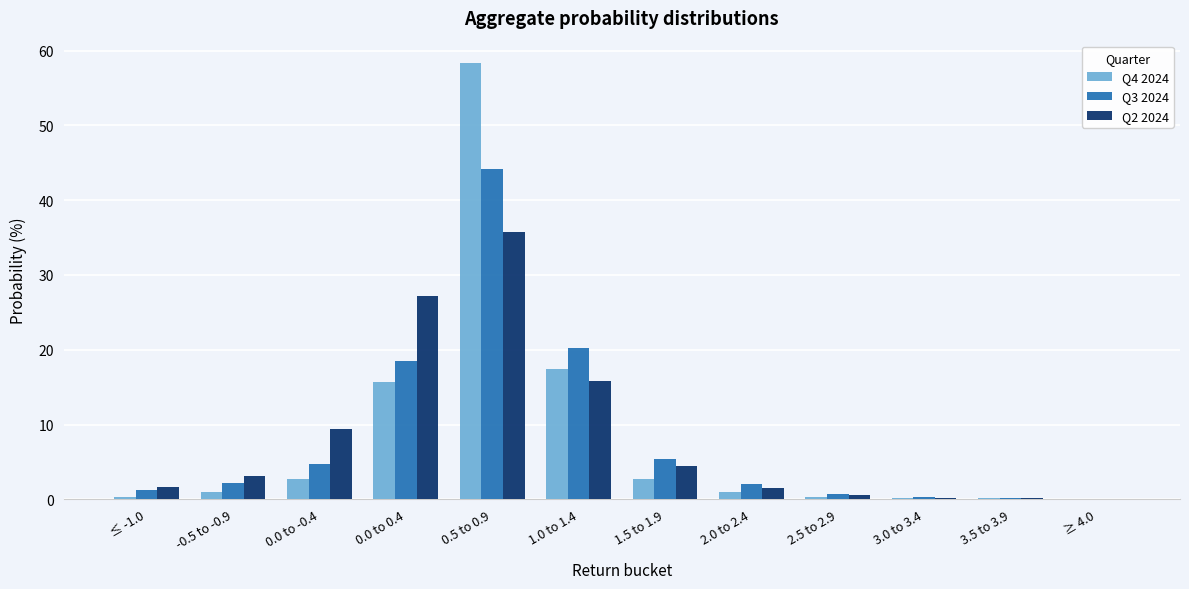

Between 0.0 to -0.4 and 1.0 to 1.4, which series saw the biggest shift?

Q3 2024